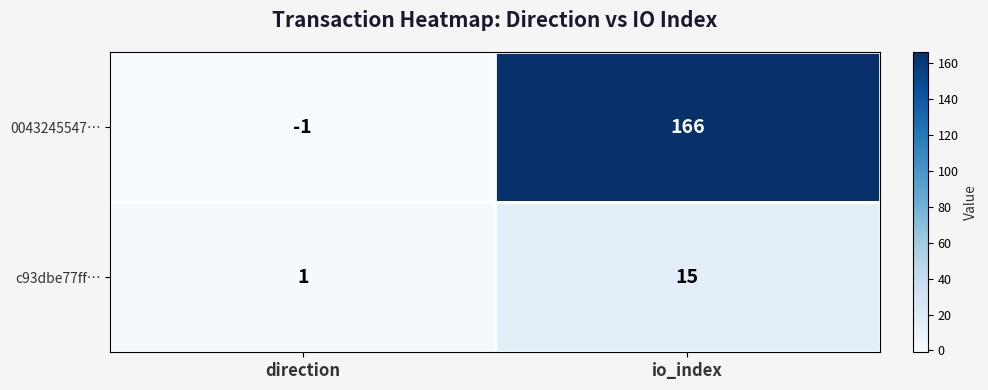

What is the maximum value shown in the chart?

166